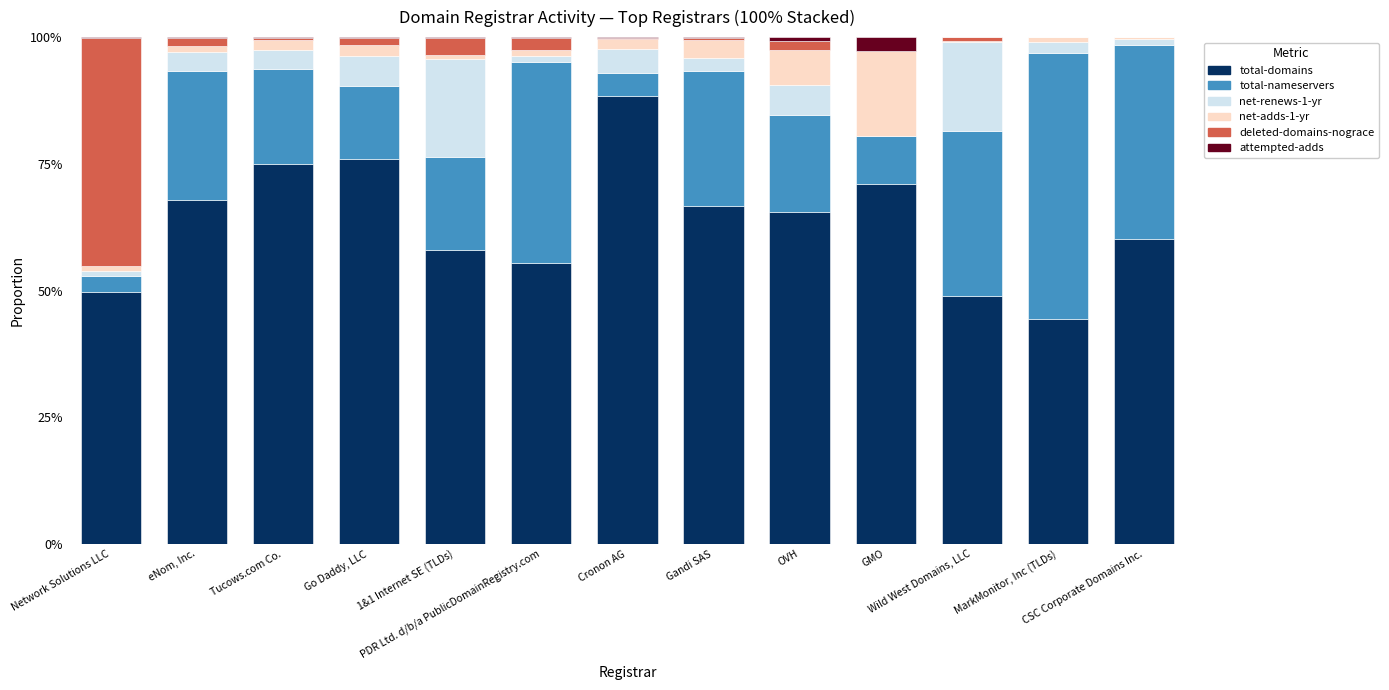

How many distinct data groups are displayed?

6